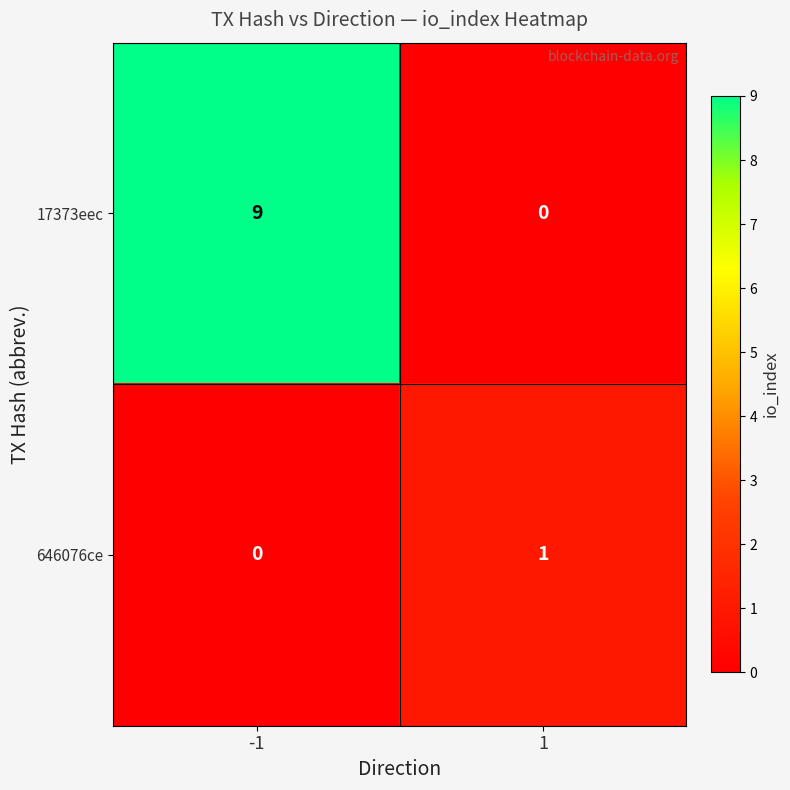

What is the sum of the 17373eec values at 1 and -1?

9